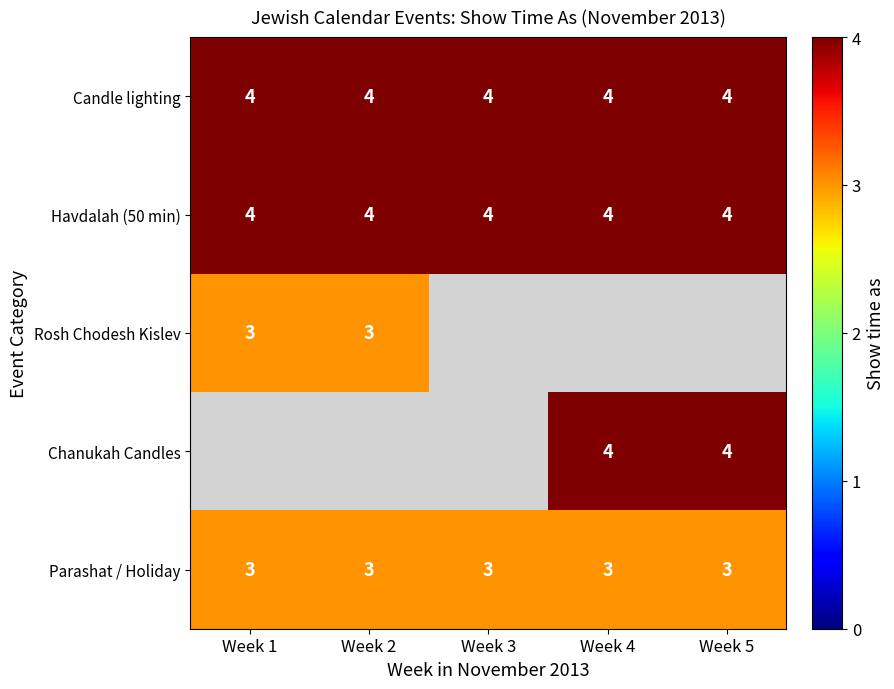

How many data points does each series have?

5